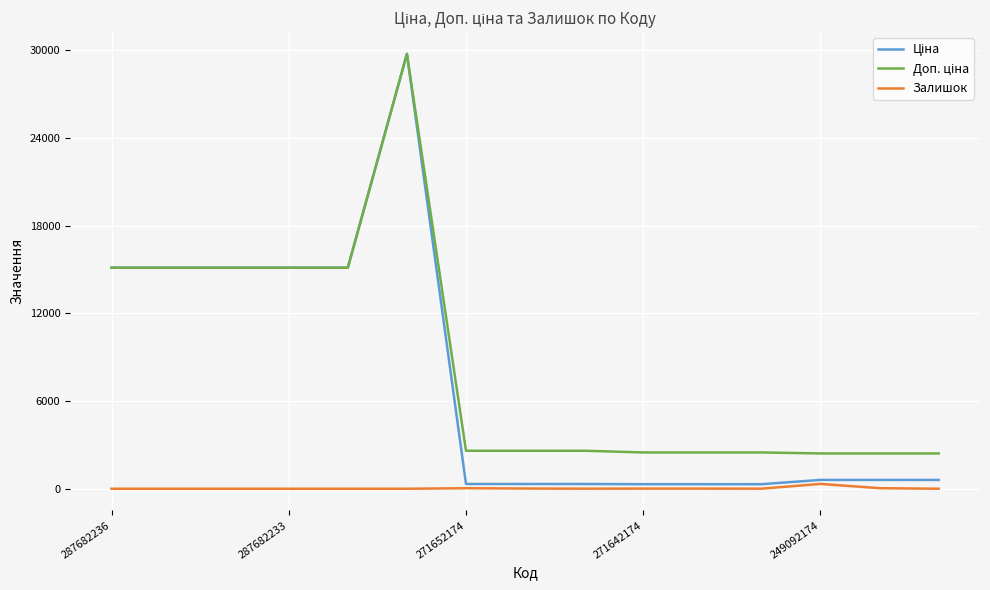

What is the sum of all Доп. ціна values?

127833.9